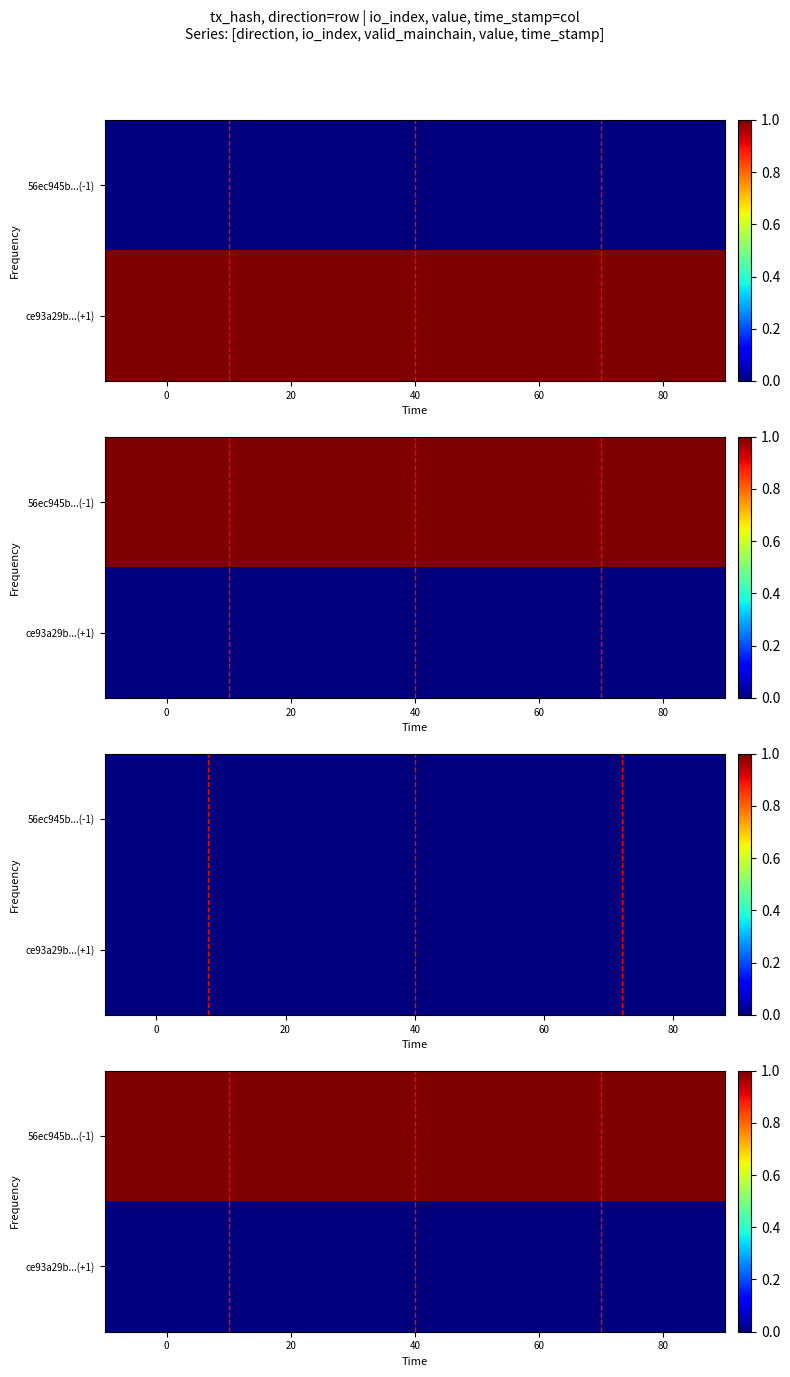

Rank the series at 60 from lowest to highest value.

ce93a29b...(+1), 56ec945b...(-1)